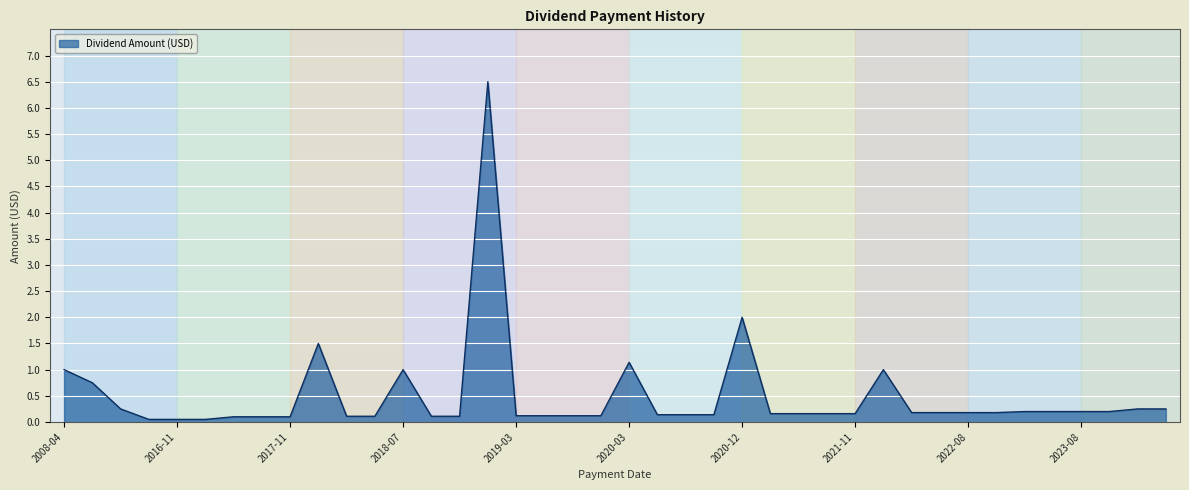

Which category has the highest value across all series?

2019-01-03